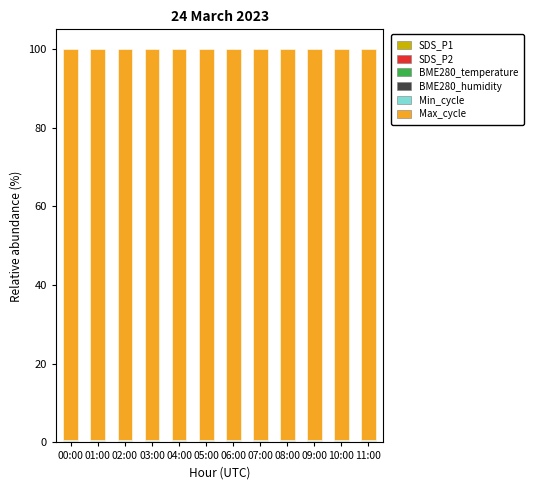

Are the bars grouped side by side (vs. stacked)?

No